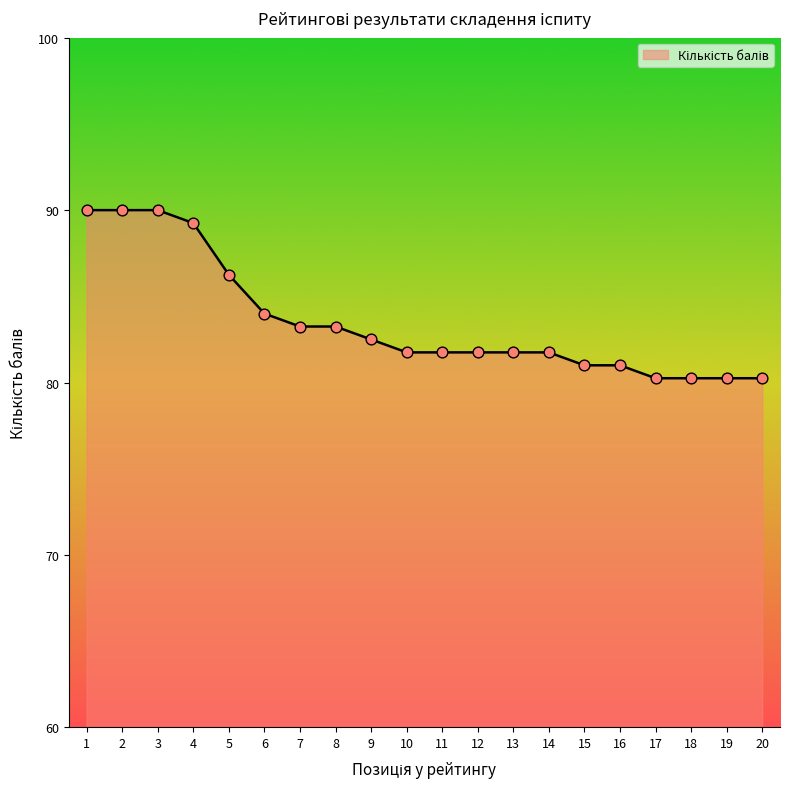

What is the ratio of the value at 16 to the value at 9?

1.0